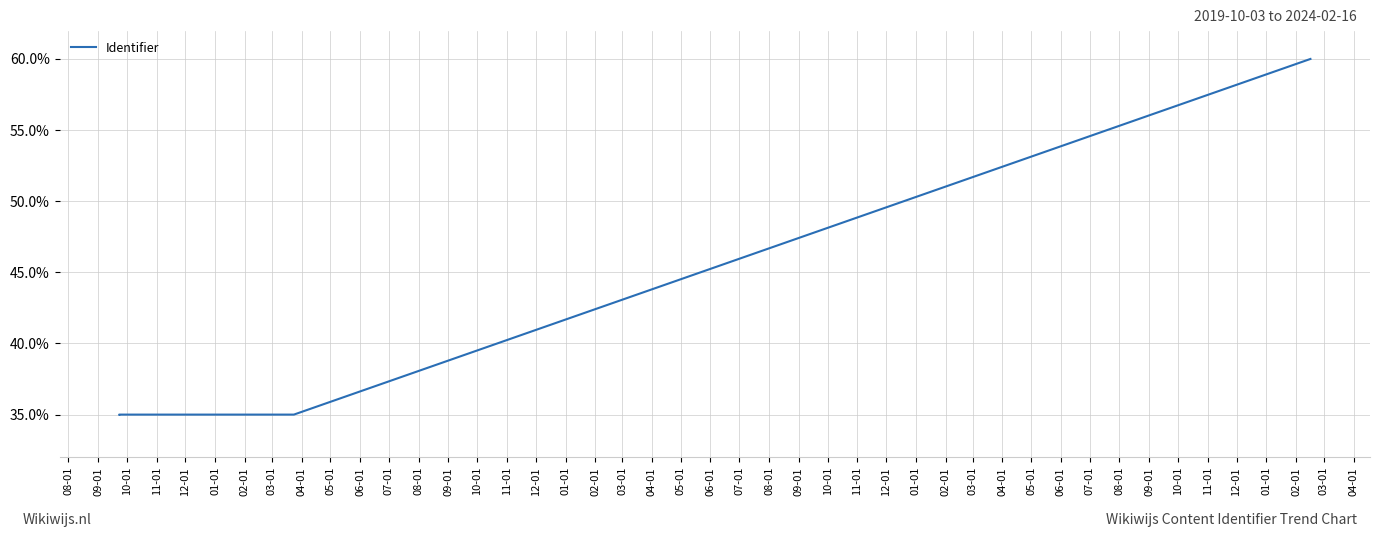

Which has a higher value, 11-01 or 09-01?

09-01